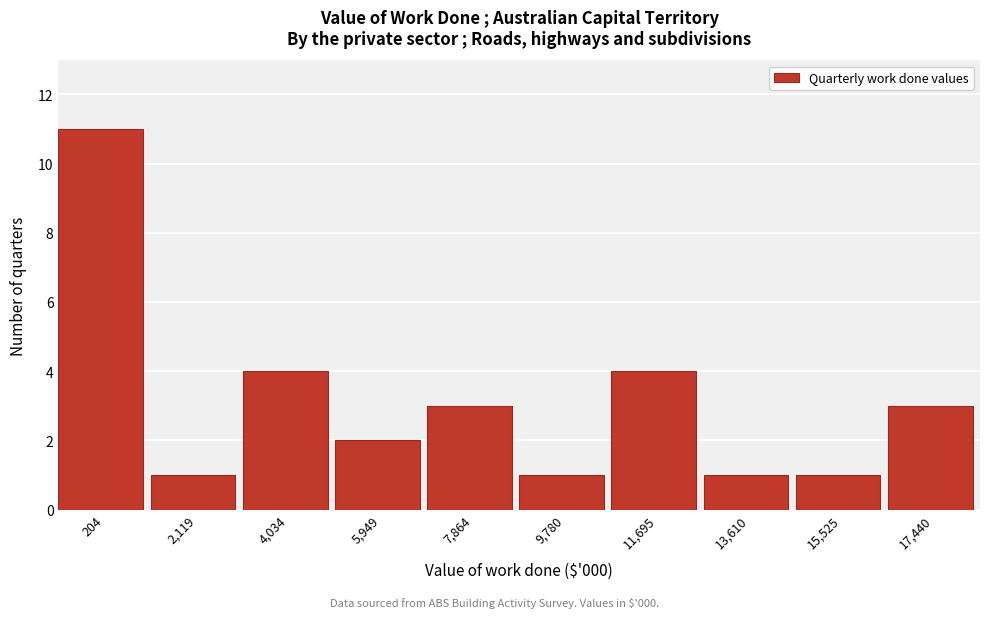

Reading right to left, what are all the values shown in this chart?

17,440=3	15,525=1	13,610=1	11,695=4	9,780=1	7,864=3	5,949=2	4,034=4	2,119=1	204=11